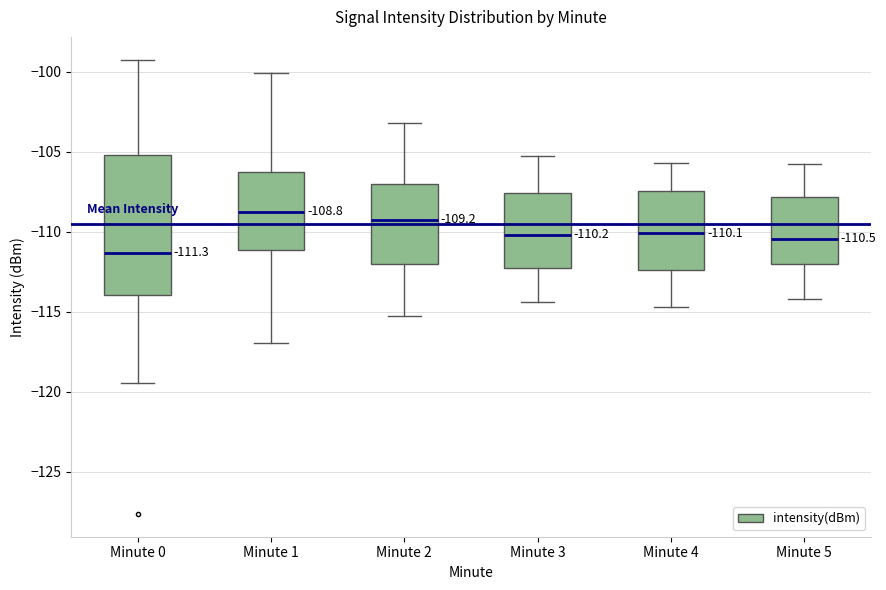

Comparing the boxes themselves (not the whiskers), which one is the tallest?

Minute 0